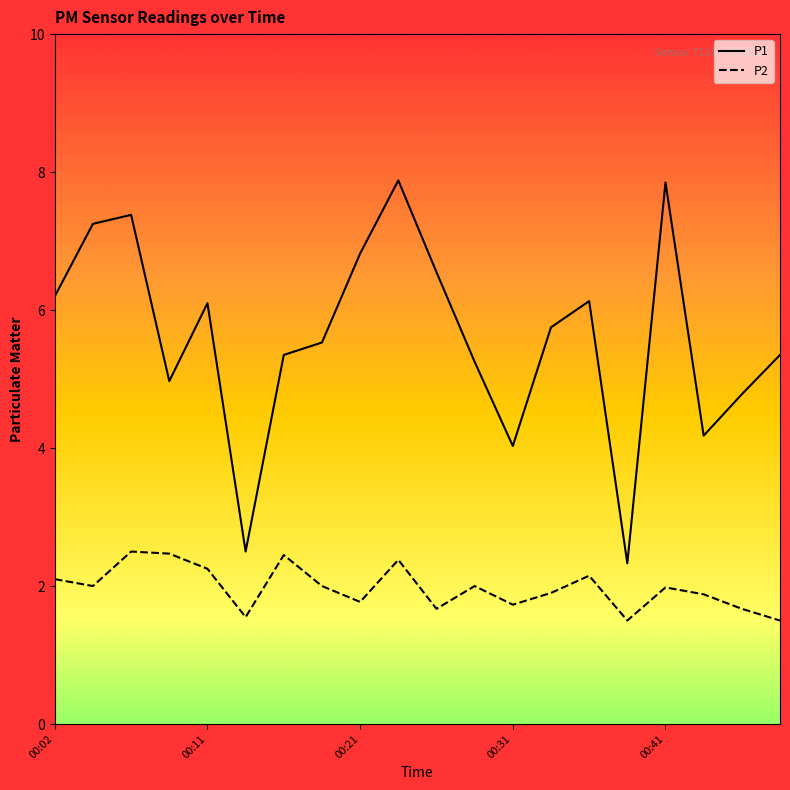

Rank the series by their average value, from lowest to highest.

P2, P1